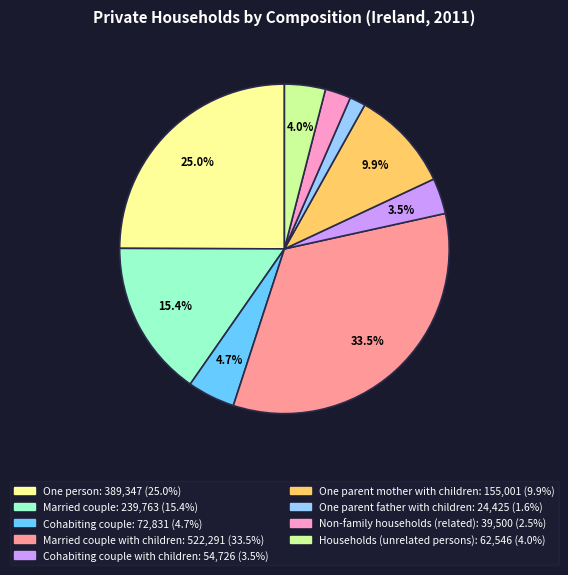

Is there any slice that represents more than half of the pie?

No